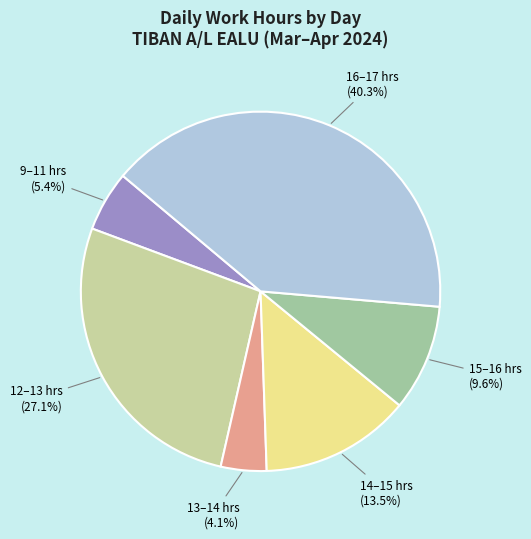

Does any single category account for the majority?

No